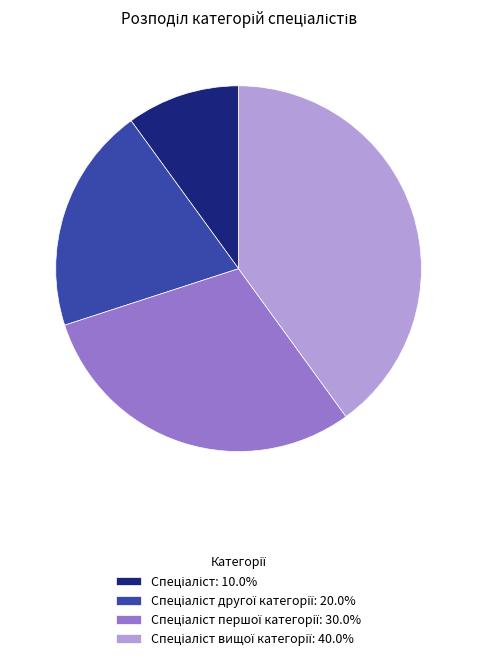

Count the number of slices in the pie.

4